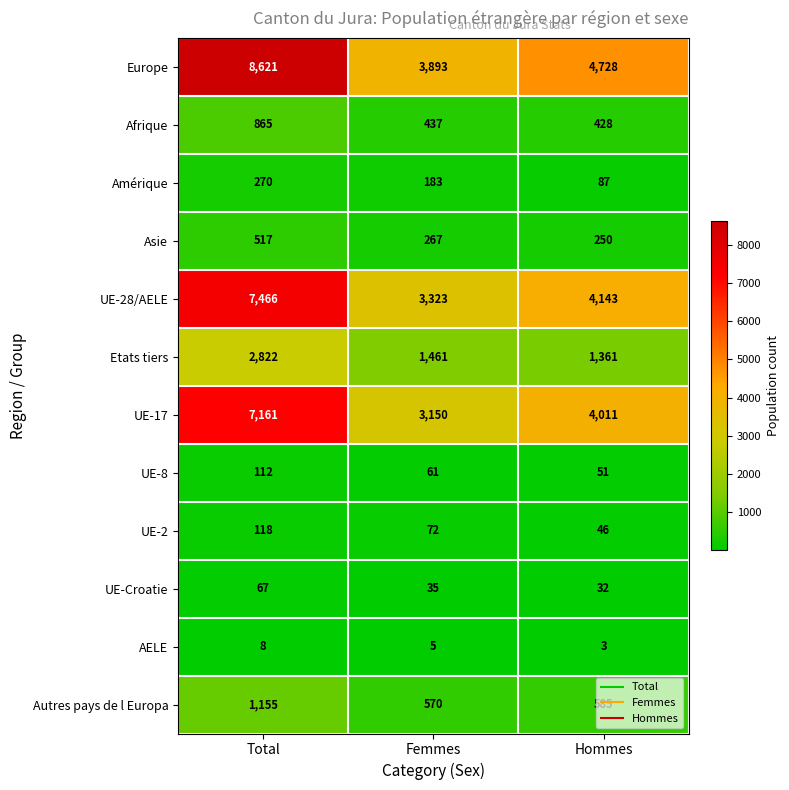

How many UE-17 values are between 3150 and 7161?

3